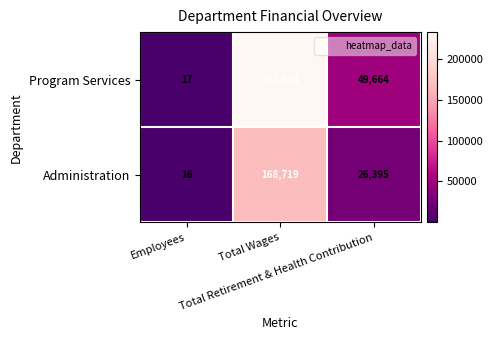

What is the maximum value for Program Services?

232614